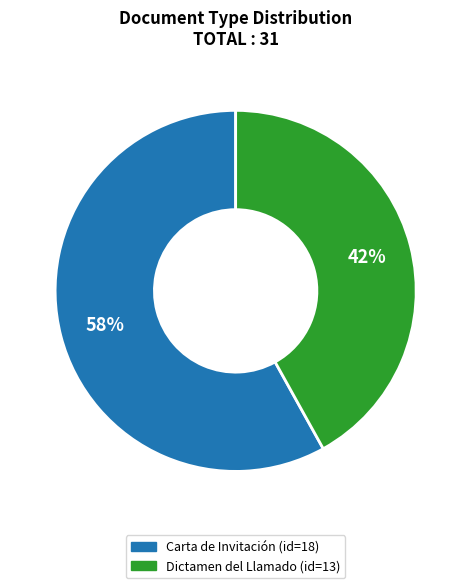

Is there a majority slice in this chart?

Yes